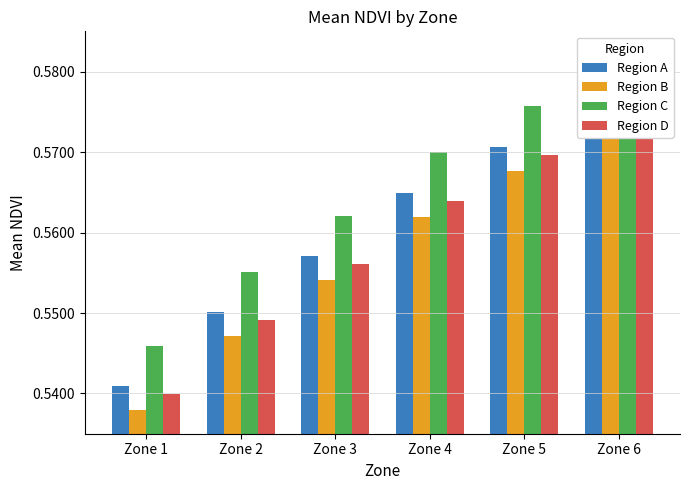

Reading left to right, transcribe all the data shown in this chart.

Region A: Zone 1=0.5	Zone 2=0.6	Zone 3=0.6	Zone 4=0.6	Zone 5=0.6	Zone 6=0.6
Region B: Zone 1=0.5	Zone 2=0.5	Zone 3=0.6	Zone 4=0.6	Zone 5=0.6	Zone 6=0.6
Region C: Zone 1=0.5	Zone 2=0.6	Zone 3=0.6	Zone 4=0.6	Zone 5=0.6	Zone 6=0.6
Region D: Zone 1=0.5	Zone 2=0.5	Zone 3=0.6	Zone 4=0.6	Zone 5=0.6	Zone 6=0.6